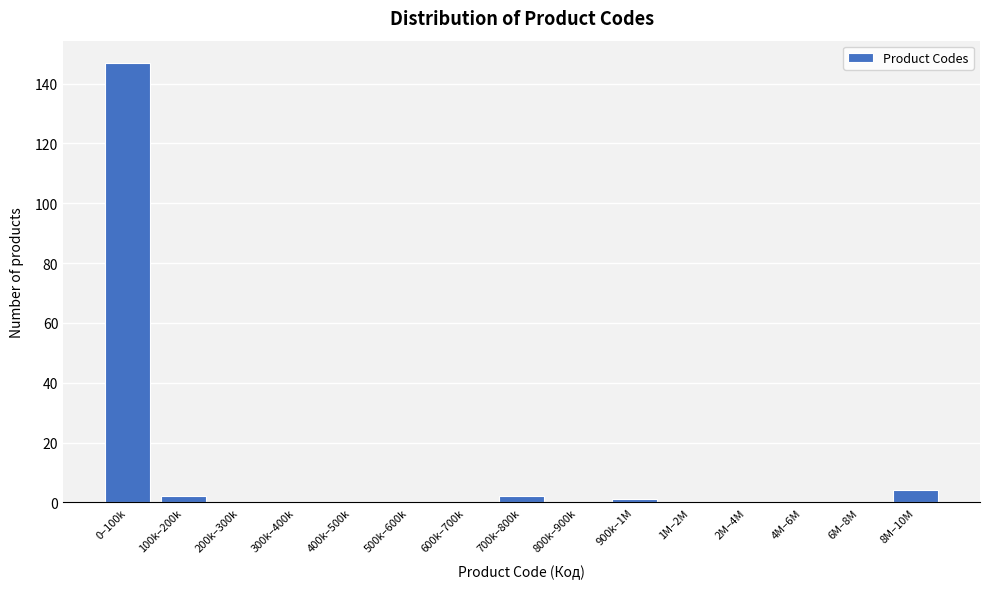

Reading right to left, what are all the values shown in this chart?

8M–10M=4	6M–8M=0	4M–6M=0	2M–4M=0	1M–2M=0	900k–1M=1	800k–900k=0	700k–800k=2	600k–700k=0	500k–600k=0	400k–500k=0	300k–400k=0	200k–300k=0	100k–200k=2	0–100k=147